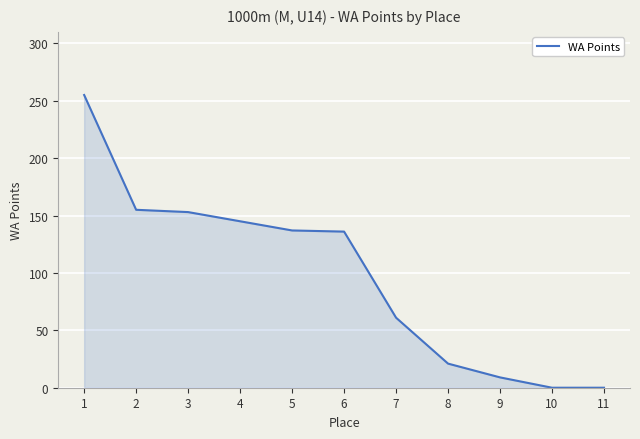

How many series are shown in this chart?

1